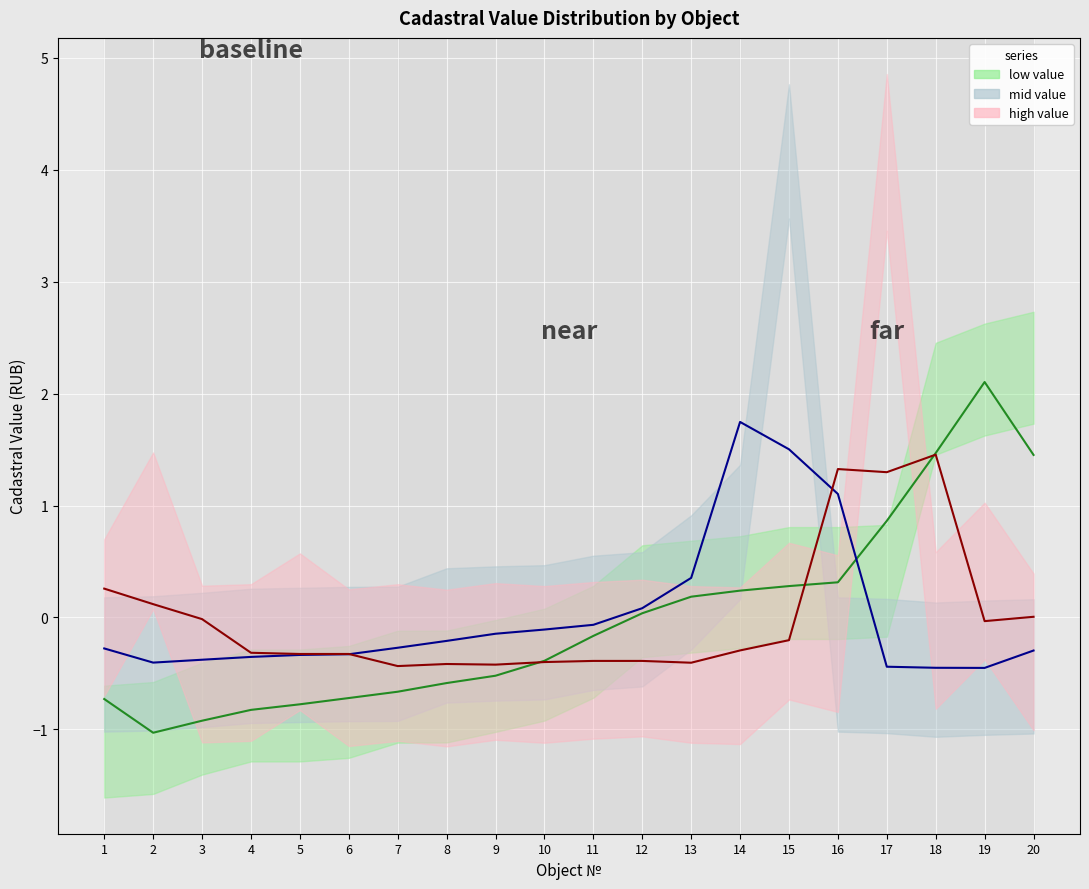

How many data points in mid are above 0?

5